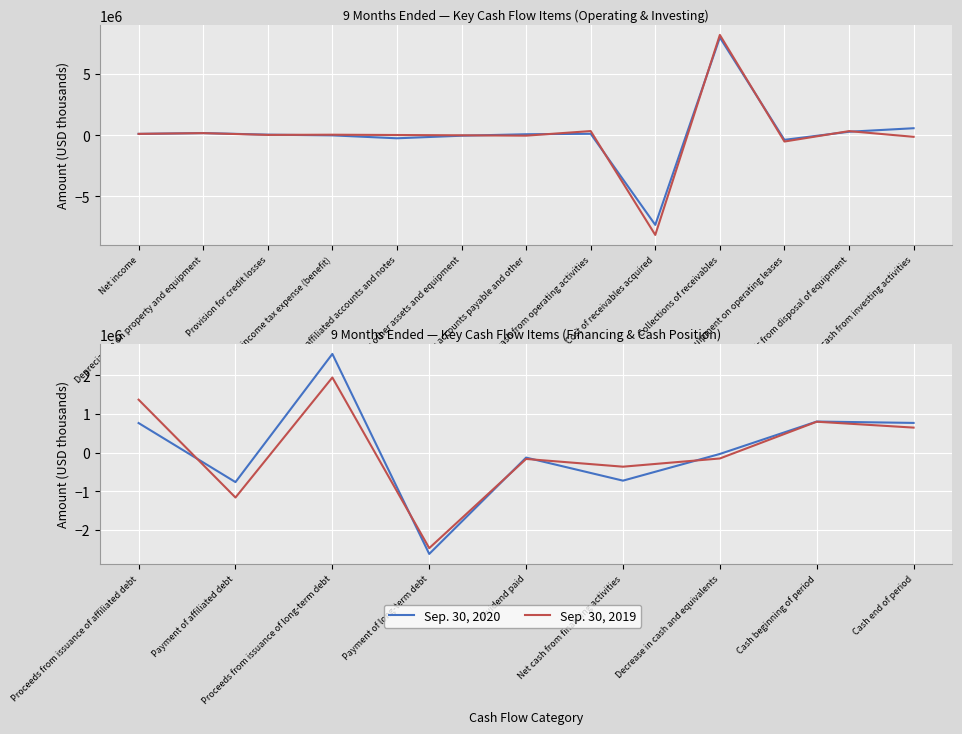

At which label is Sep. 30, 2019 closest to -265213?

Dividend paid